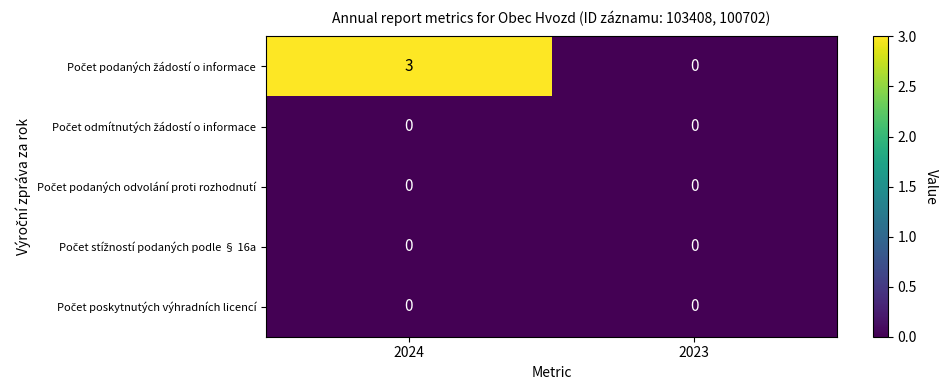

What is the spread (max minus min) of values at 2024?

3